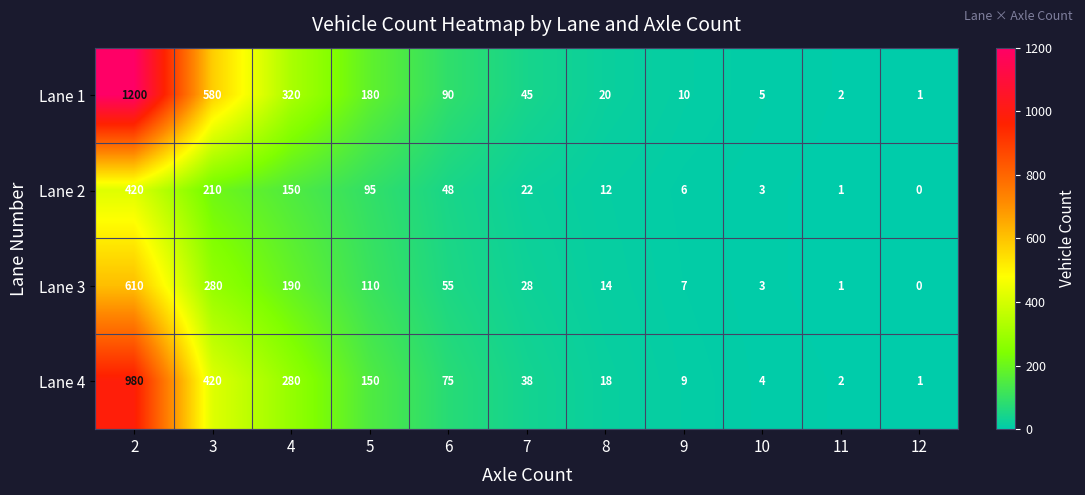

What is the difference between the maximum and minimum values in the Lane 3 series?

610